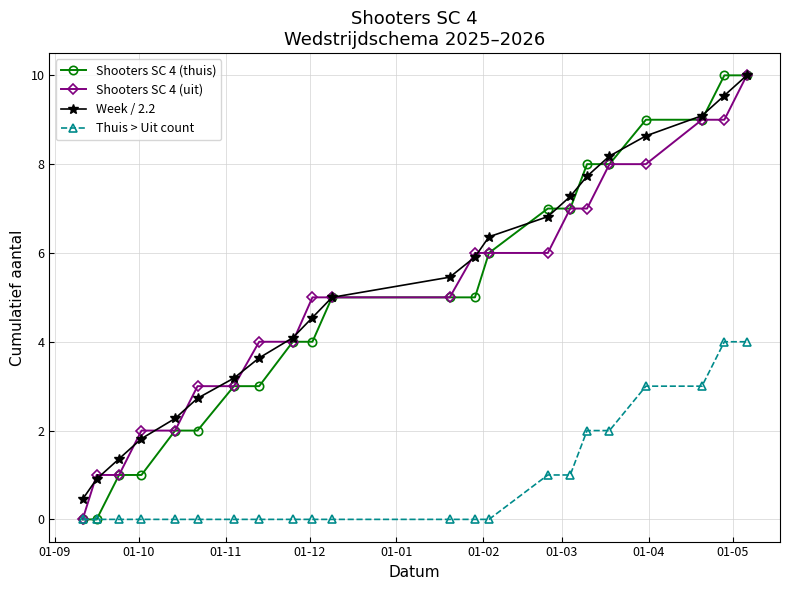

What is the value of the Shooters SC 4 (uit) point at the 15th from the left?

6.0